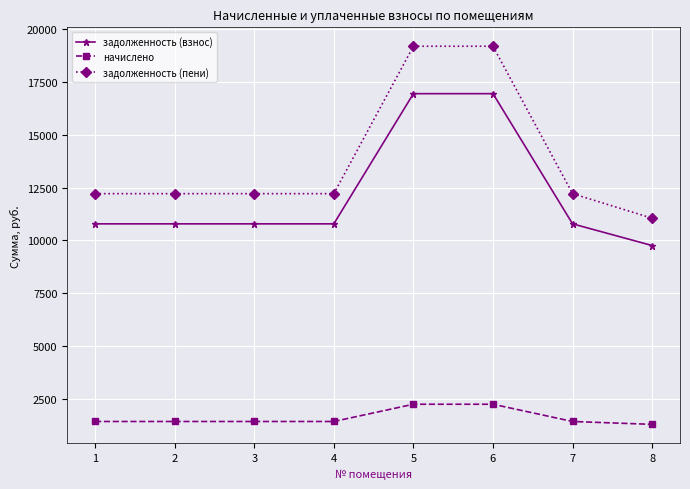

Which series has the largest range (max minus min)?

задолженность (пени)